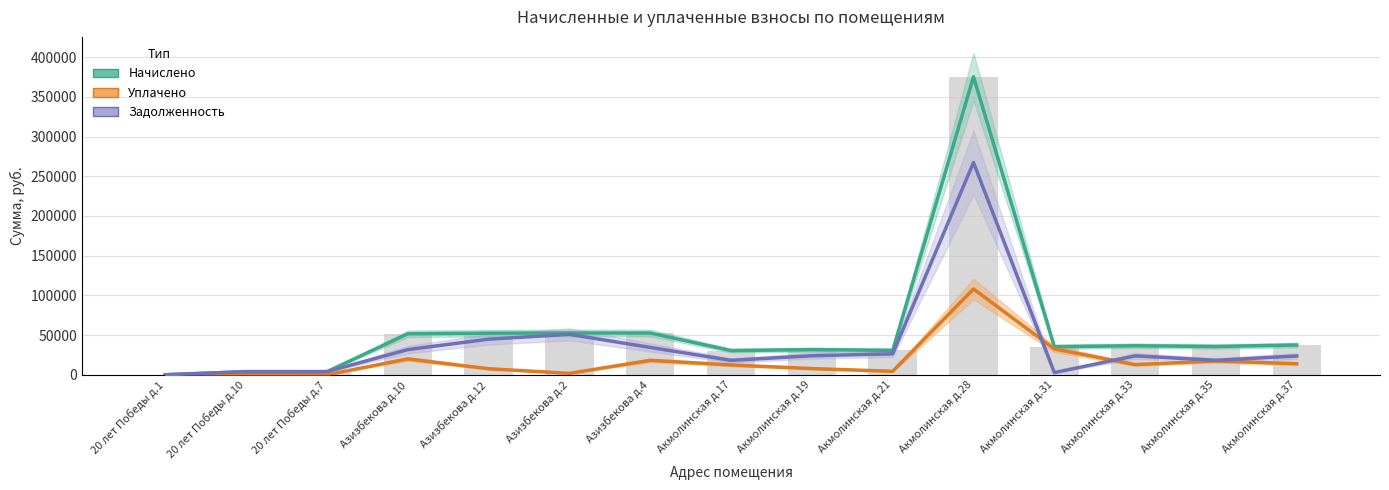

At which category is the sum across all series the highest?

Акмолинская д.28